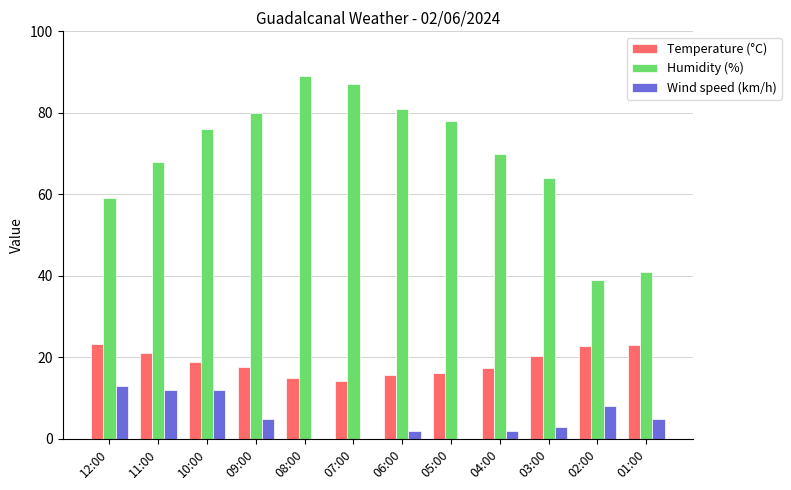

What is the sum of all Wind speed (km/h) values?

62.0